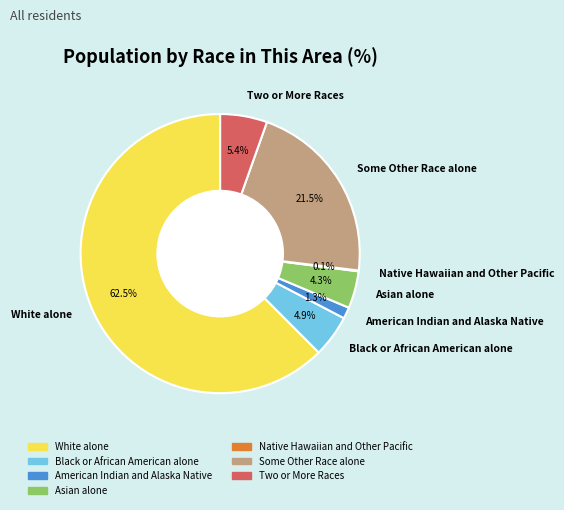

What is the total percentage of Some Other Race alone and White alone?

84.0%